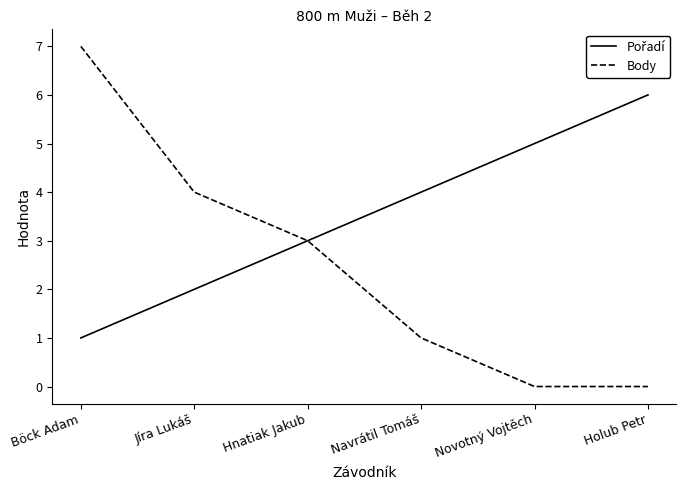

Which label corresponds to the largest value in the chart?

Böck Adam